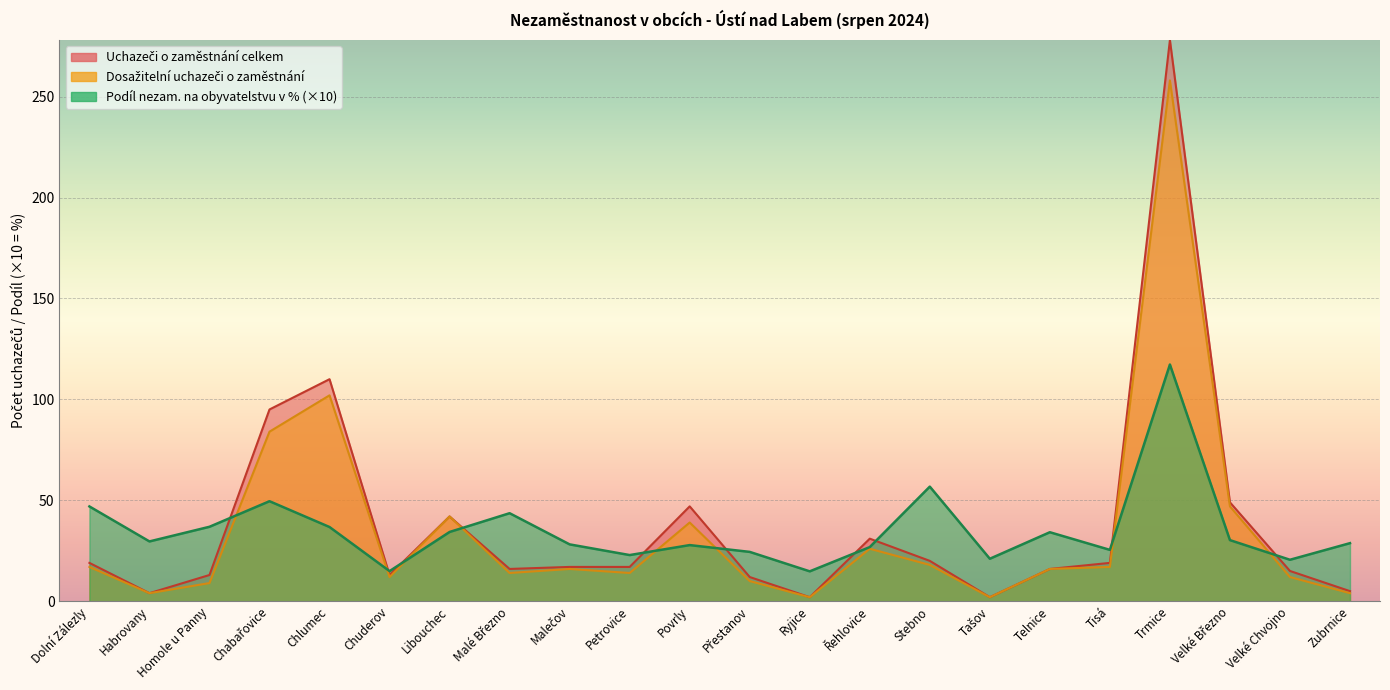

Which series has the largest range (max minus min)?

Uchazeči o zaměstnání celkem